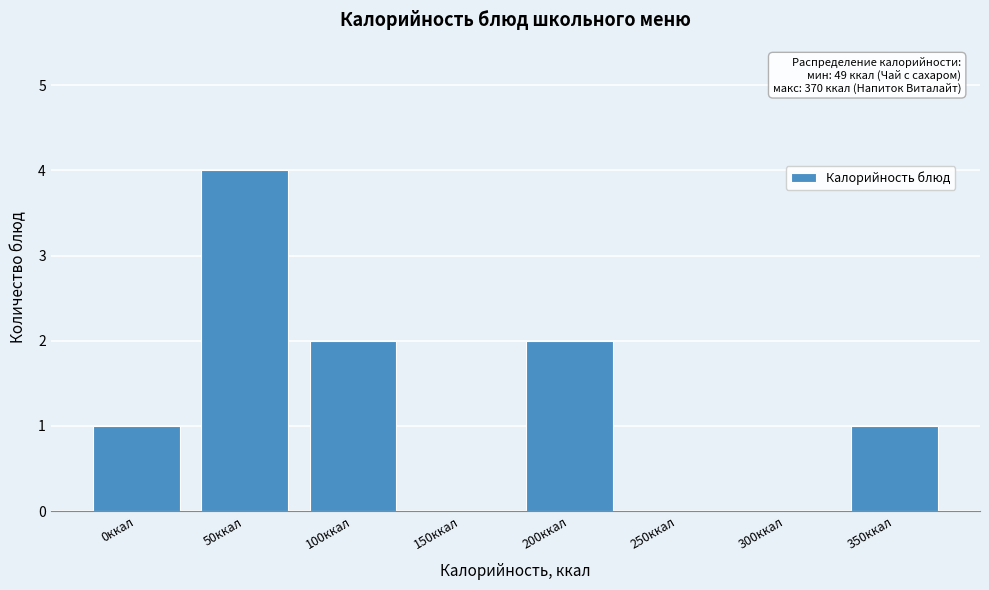

Reading left to right, transcribe all the data shown in this chart.

0ккал=1	50ккал=4	100ккал=2	150ккал=0	200ккал=2	250ккал=0	300ккал=0	350ккал=1